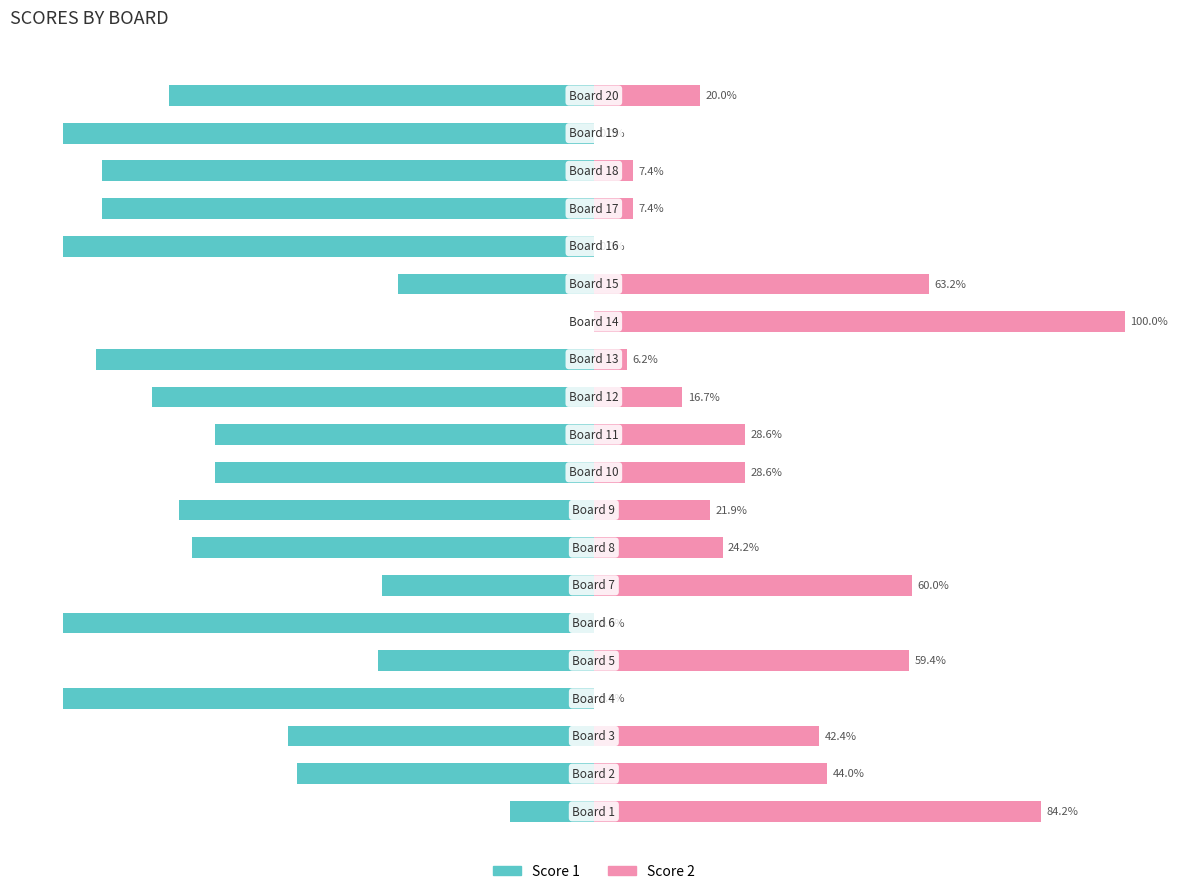

Which series changed the most between 3 and 4?

Score 1